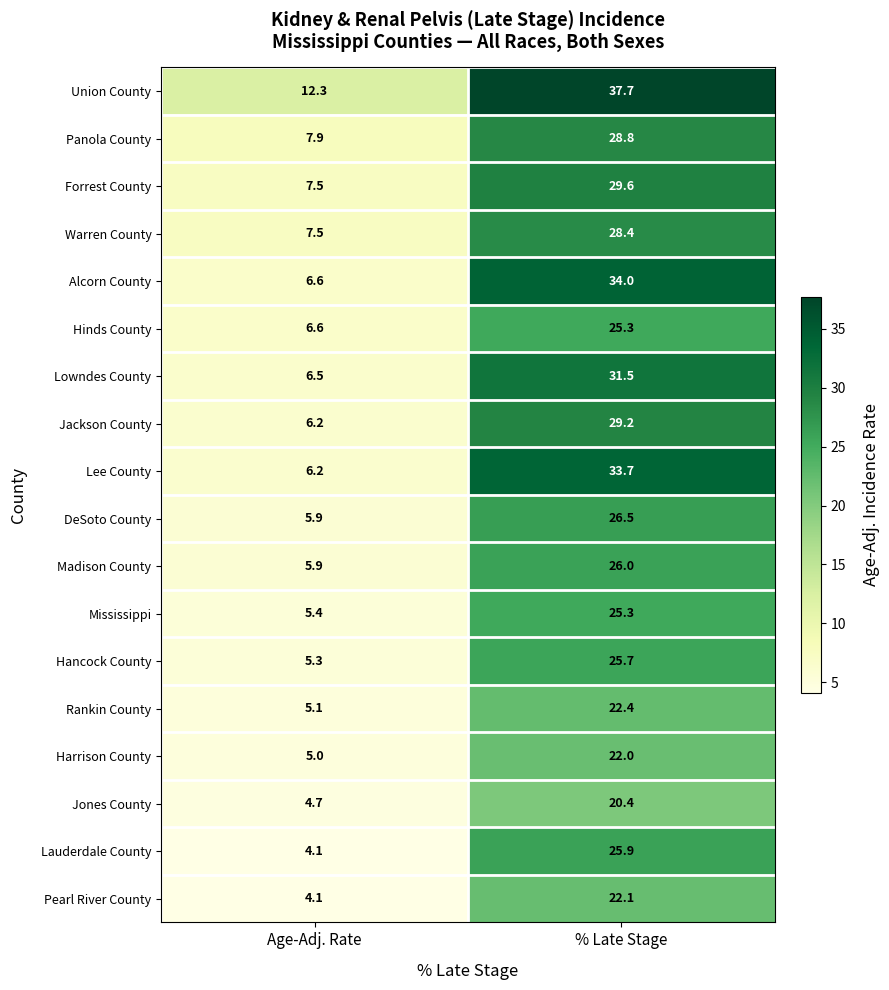

What is the difference between the maximum and minimum values in the Hancock County series?

20.4